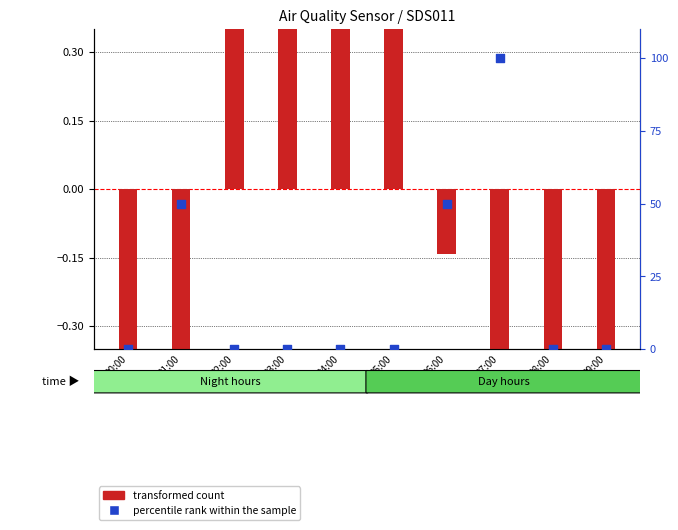

What are all the series names shown in the legend?

transformed count, percentile rank within the sample